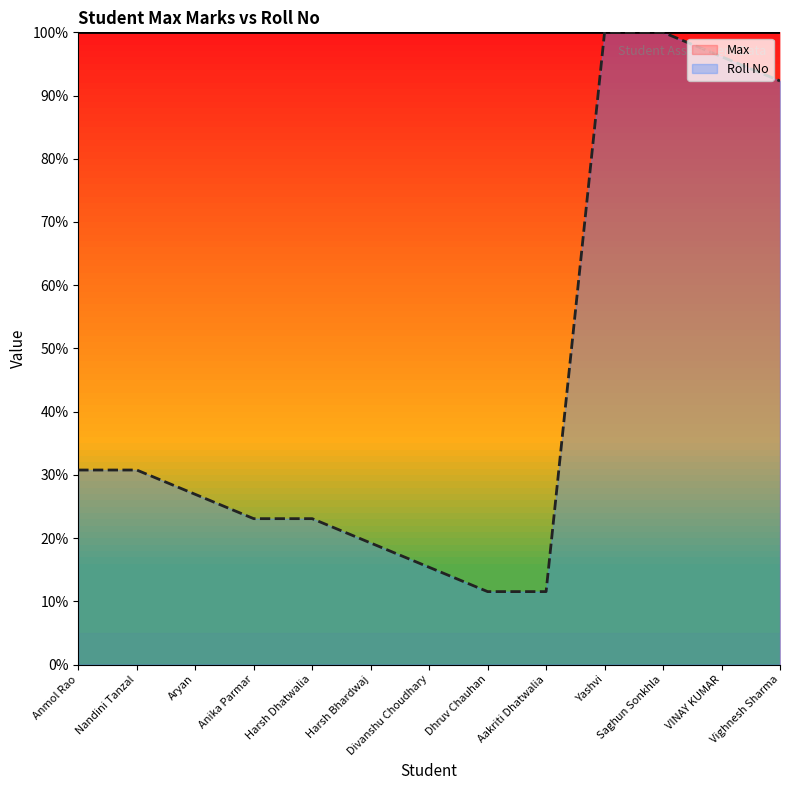

What is the average value?

44.7